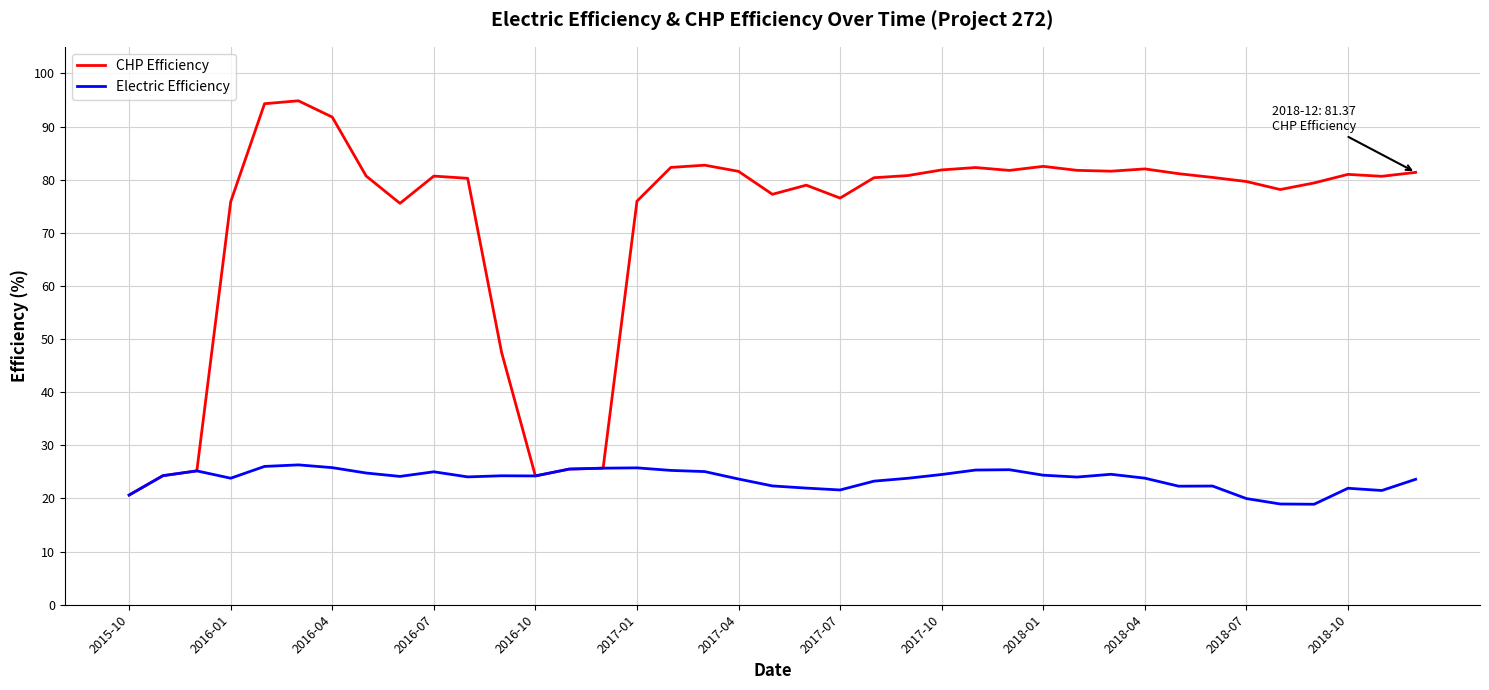

List the series in order of their overall mean, lowest first.

Electric Efficiency, CHP Efficiency